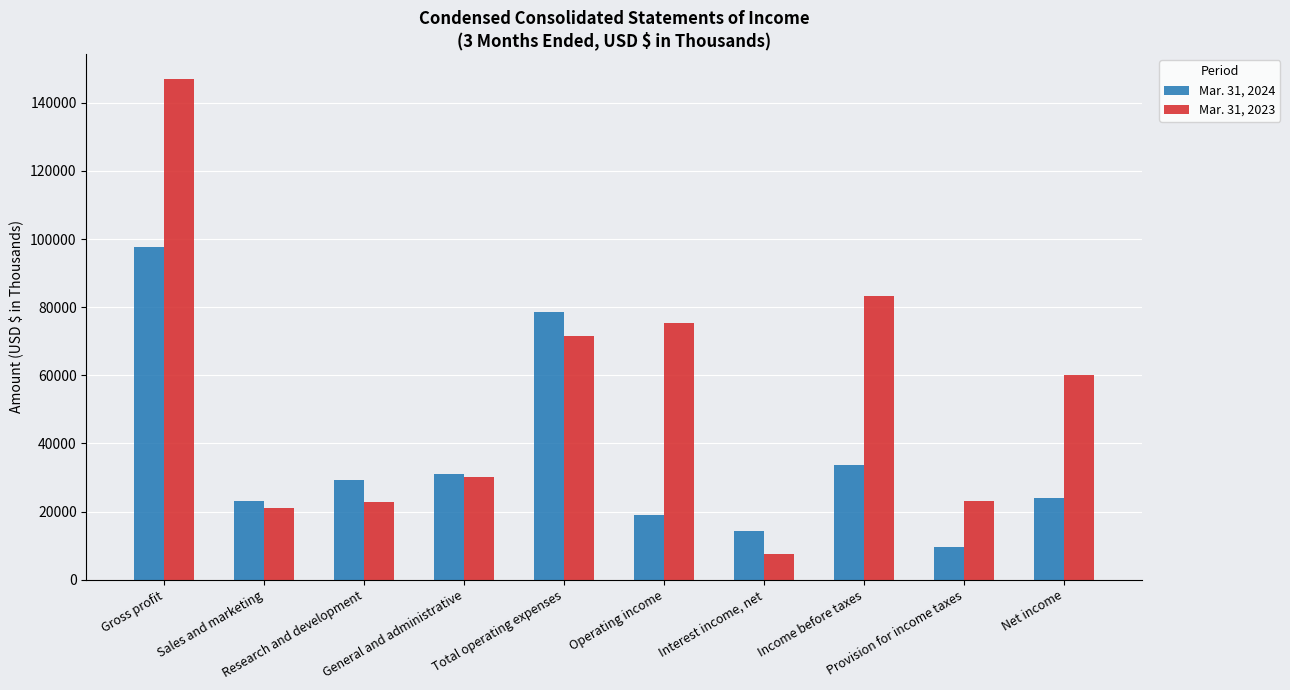

What are all the series names shown in the legend?

Mar. 31, 2024, Mar. 31, 2023